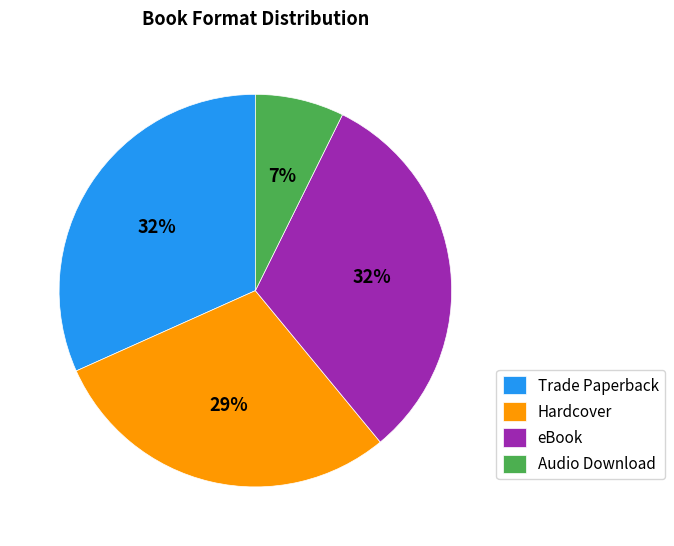

To the nearest percent, what is the average slice percentage?

25%